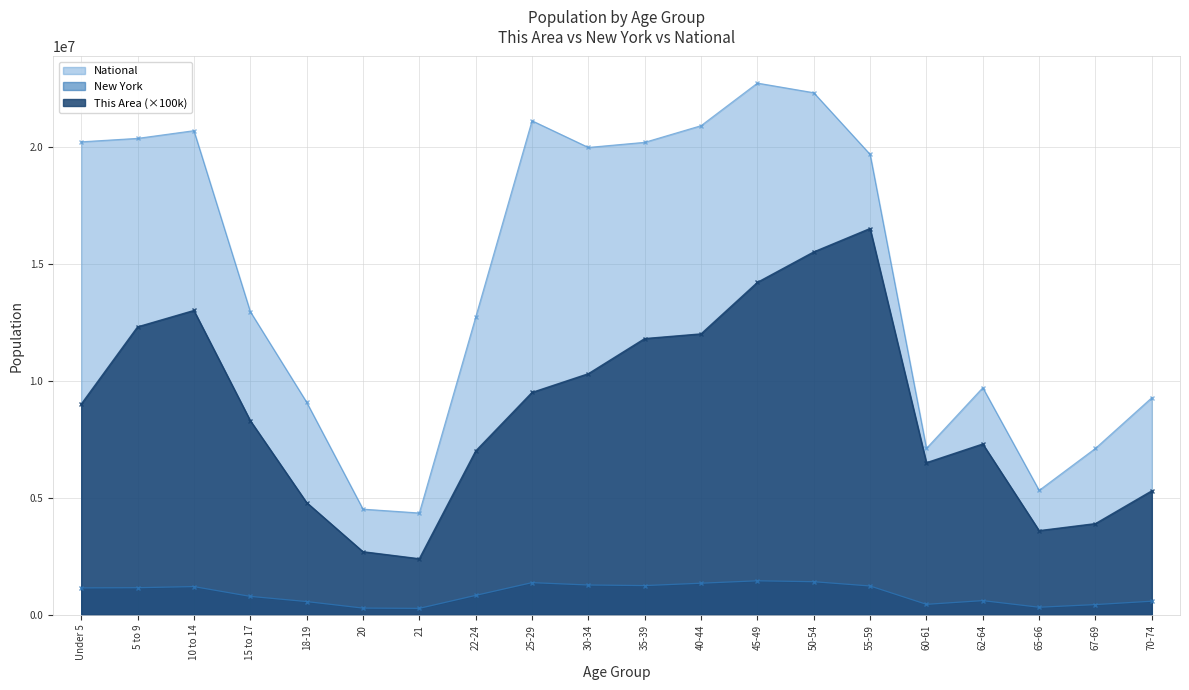

Which series has the widest spread of values?

National